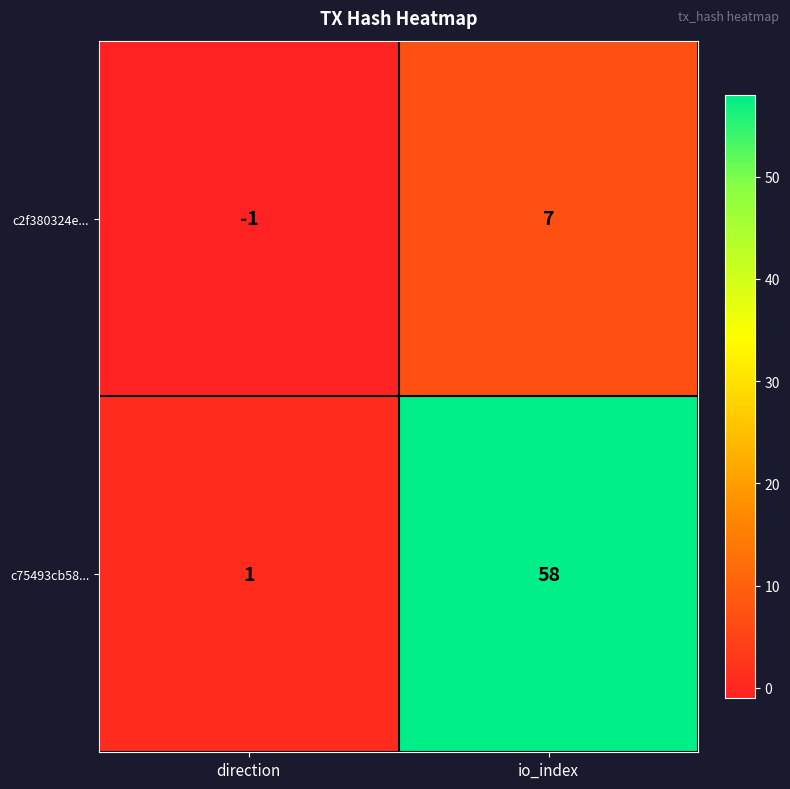

The c2f380324e... series shows 11 at io_index. True or false?

False